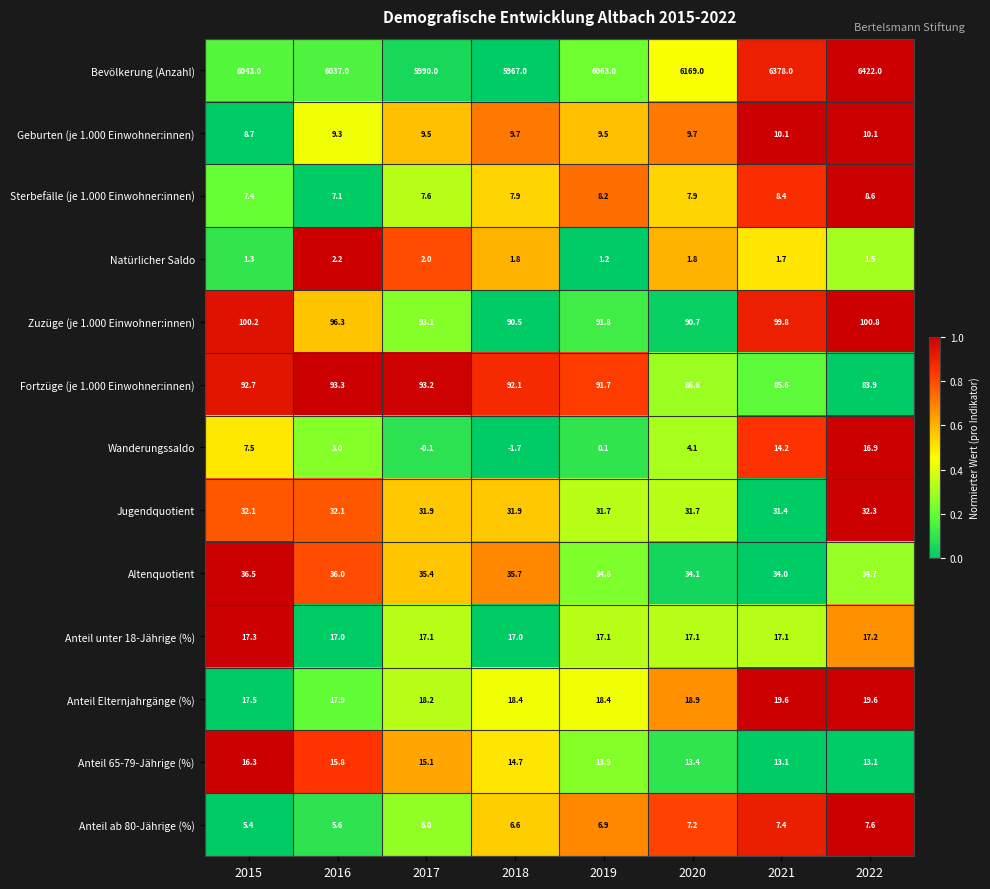

Which series has the largest total across all categories?

Bevölkerung (Anzahl)